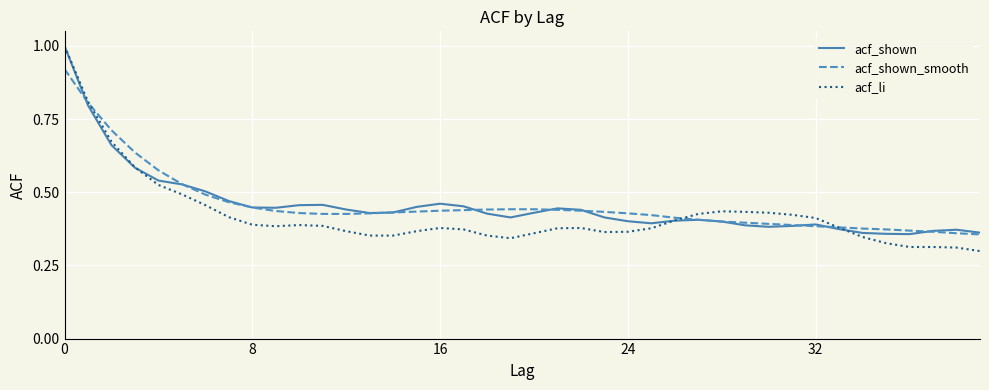

What is the maximum value shown in the chart?

1.0